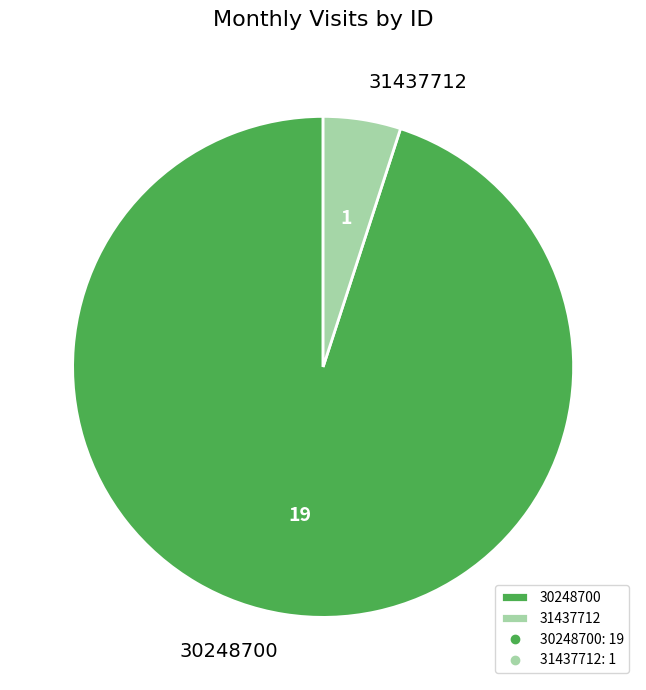

Count the number of slices in the pie.

2